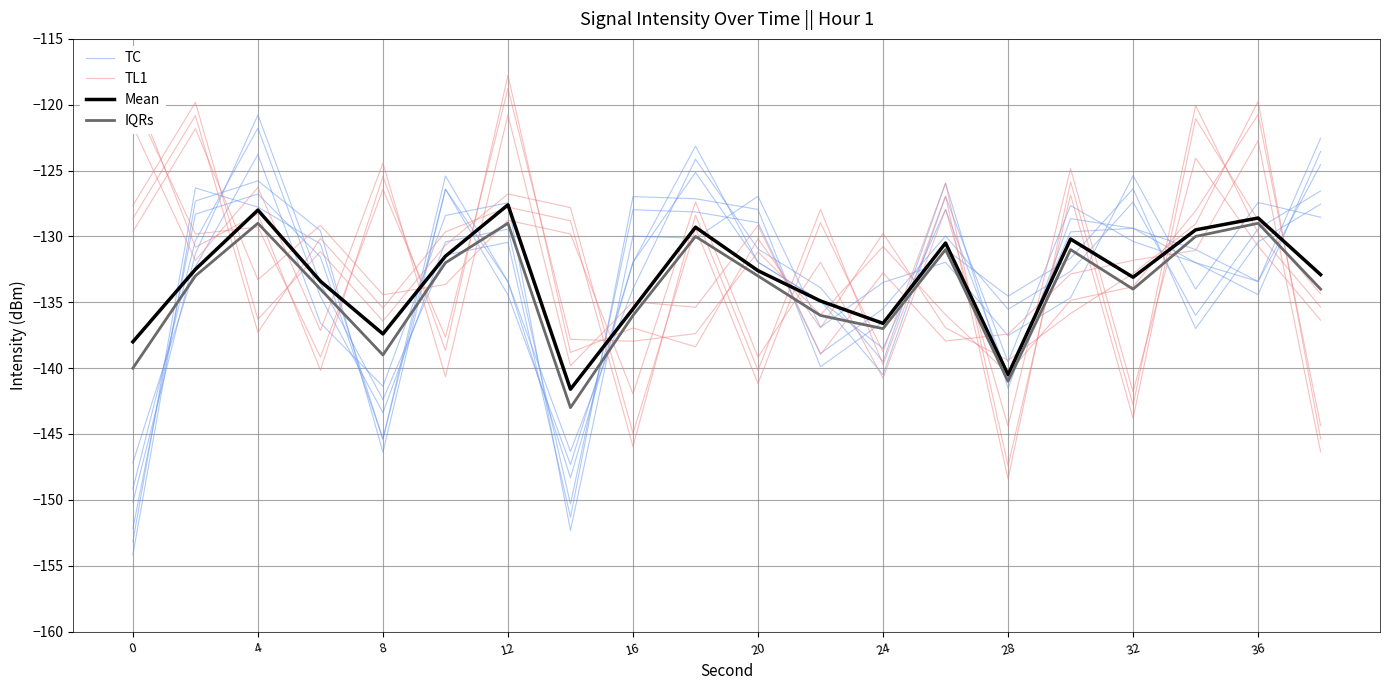

Which series ends up on top after the final intersection of TC and Mean?

TC